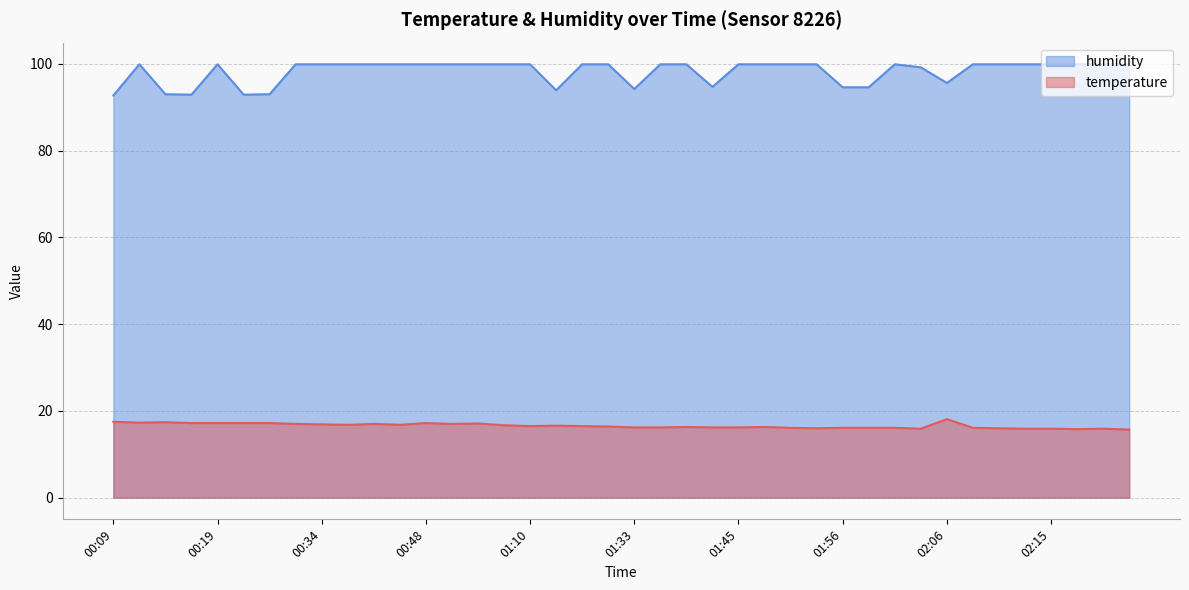

At how many categories does at least one series exceed 92?

40